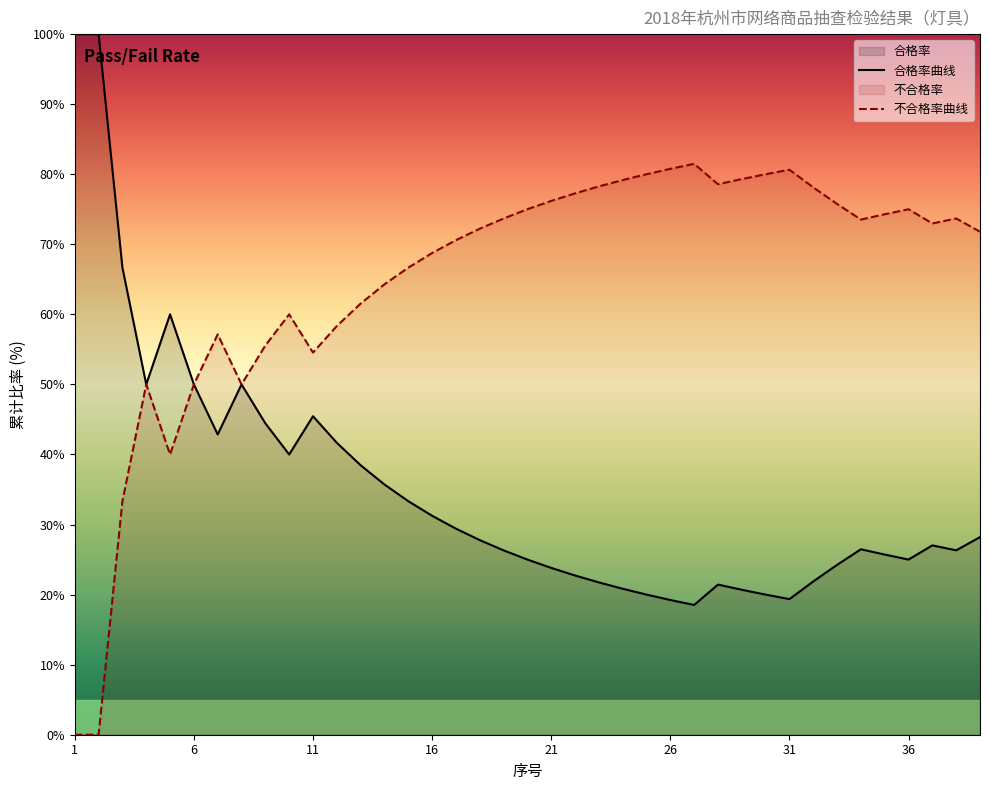

What is the maximum value for 合格率曲线?

100.0